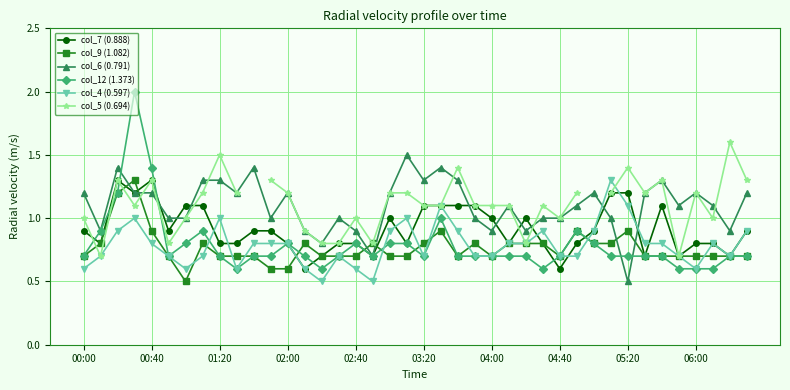

What is the approximate value of col_7 (0.888) at 34?

1.1